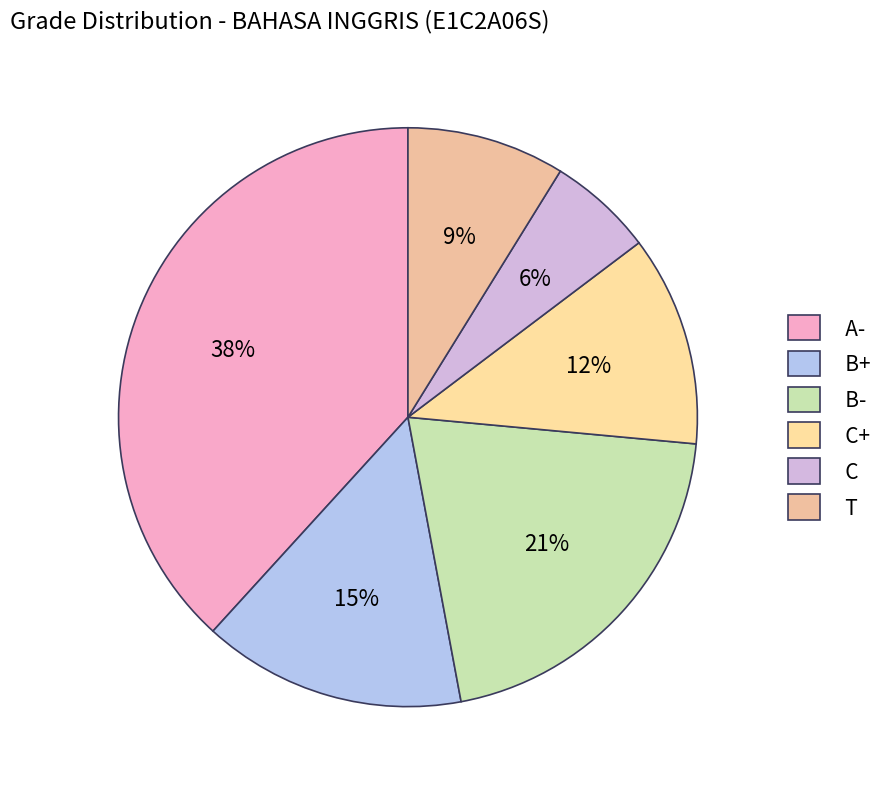

What portion of the pie excludes B-?

79.4%